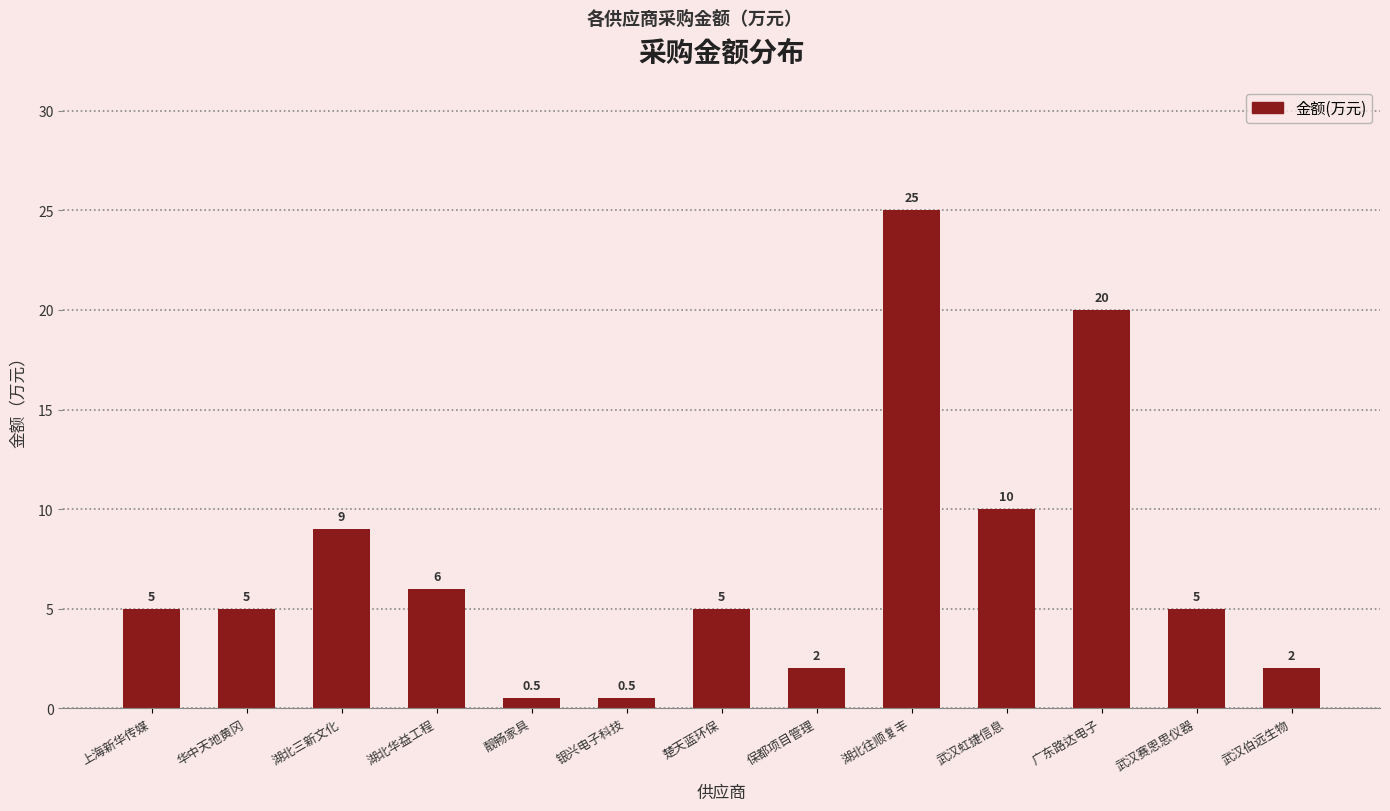

What is the label of the 1st bar from the right?

武汉伯远生物